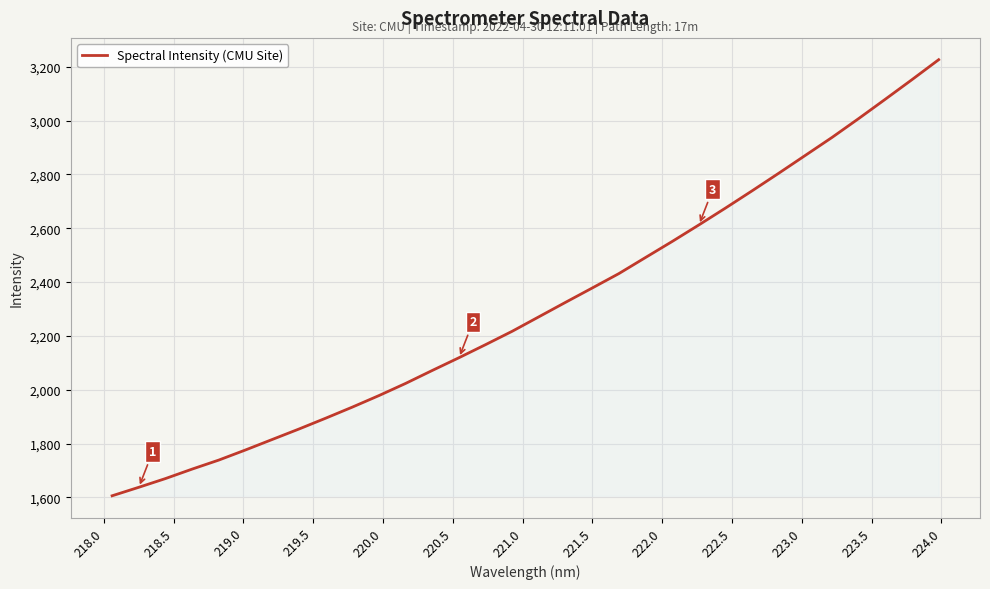

What is the smallest value displayed?

1605.6